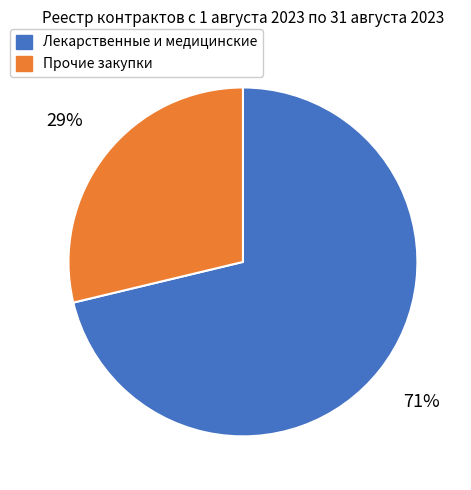

To the nearest percent, what is the average slice percentage?

50%